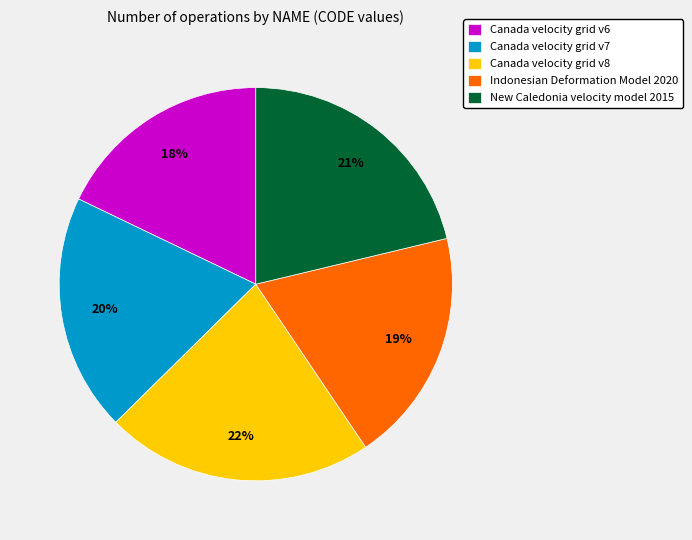

To the nearest percent, what is the difference between the largest and smallest slice percentages?

4%